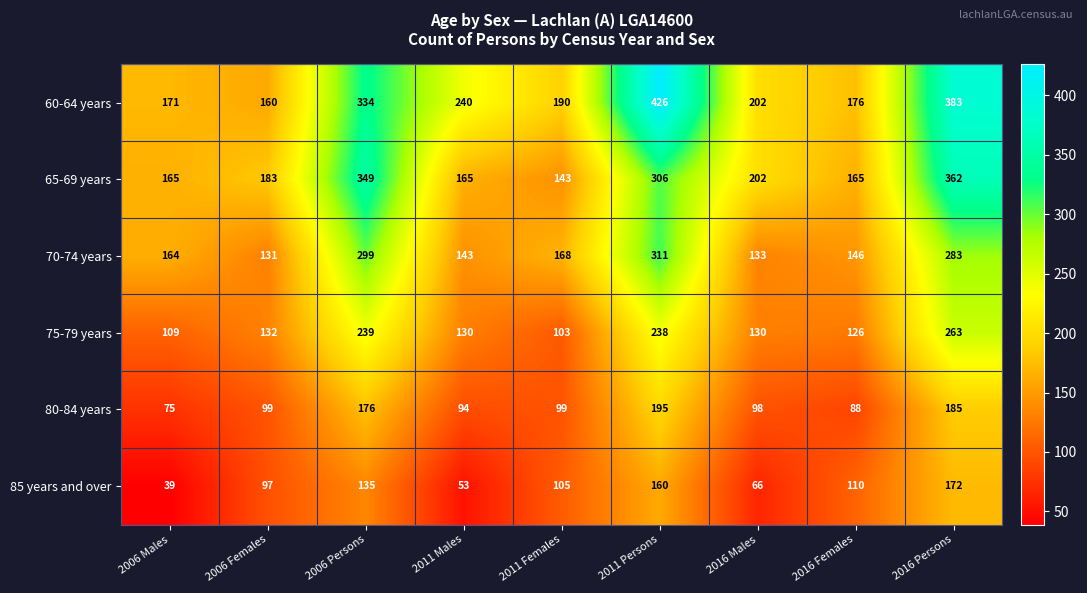

Between 2006 Females and 2016 Males, which series saw the biggest shift?

60-64 years